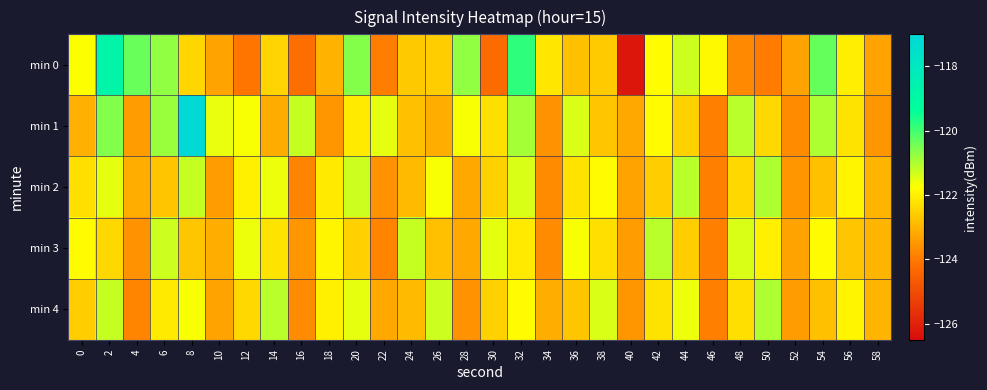

Rank the series at 42 from lowest to highest value.

min 2, min 4, min 1, min 0, min 3